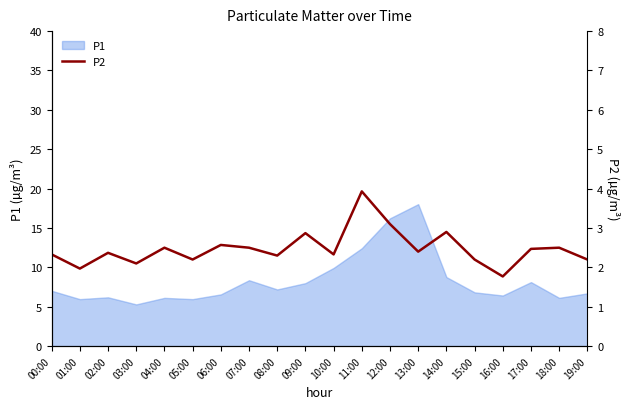

What is the maximum value for P1?

18.0